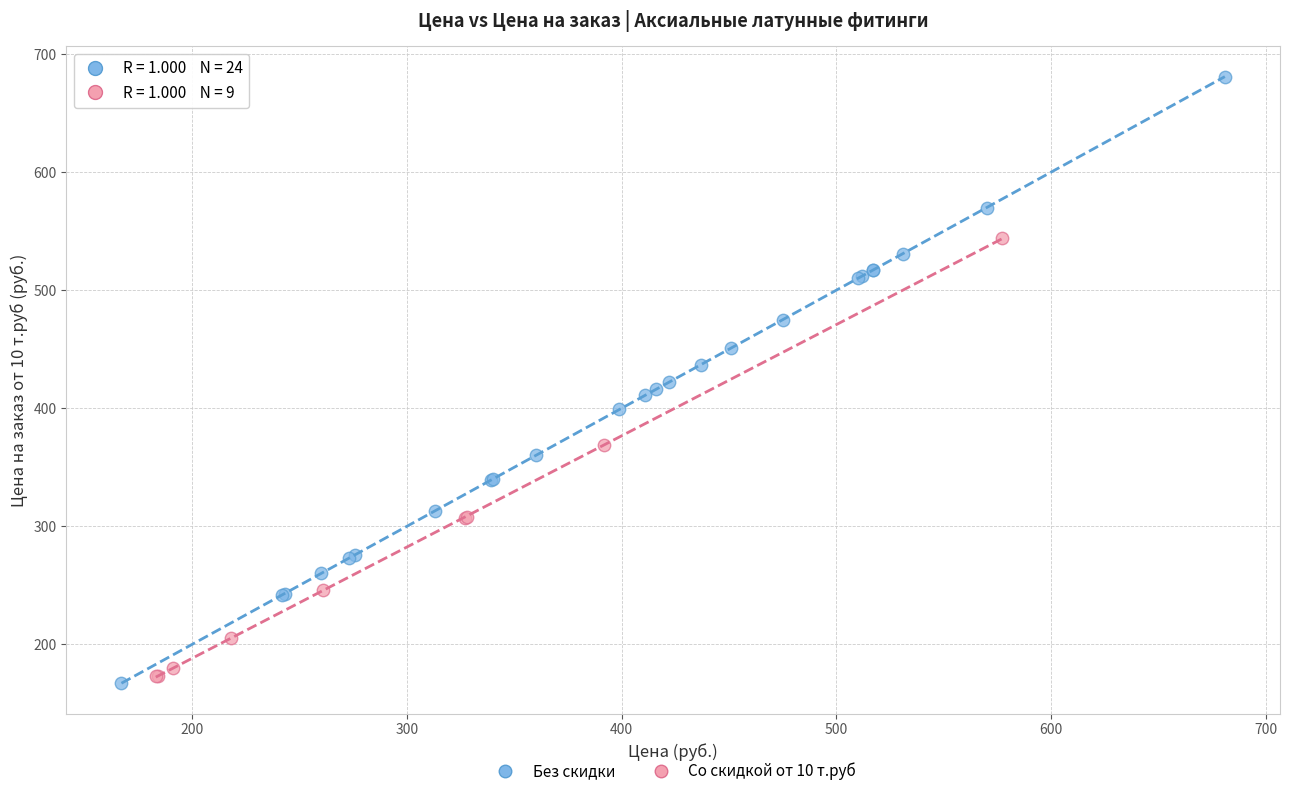

Which series has the widest spread of Y values?

Без скидки